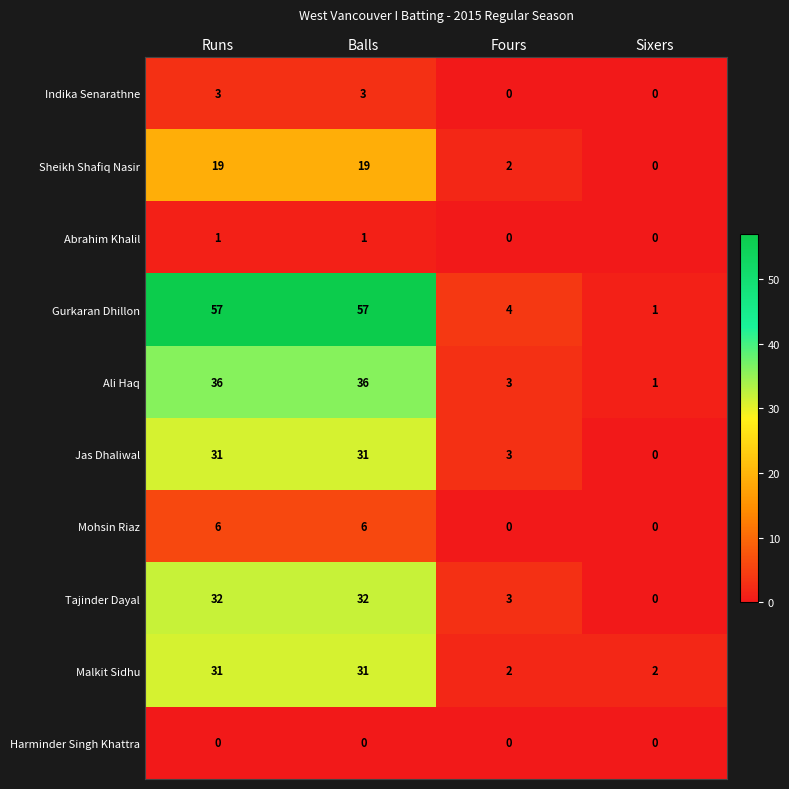

What is the greatest value displayed?

57